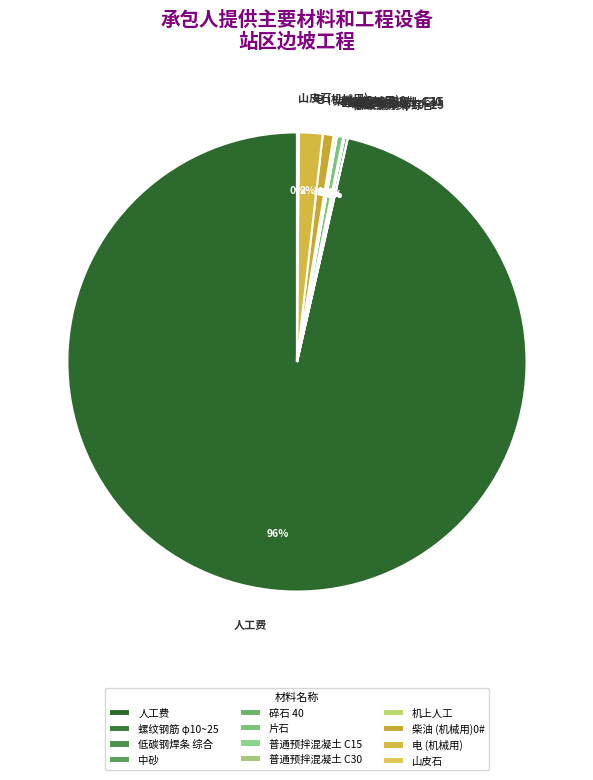

The 人工费 slice represents 82% of the pie. True or false?

False